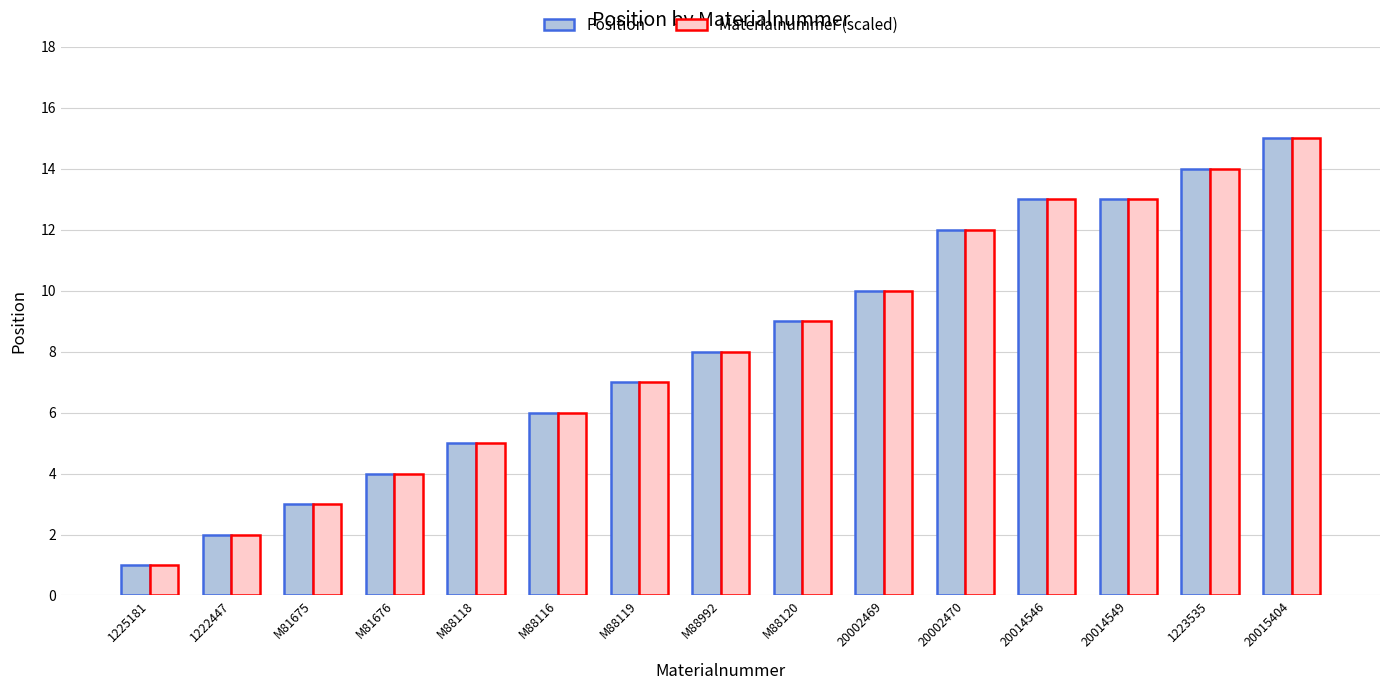

Which label corresponds to the largest value in the chart?

20015404